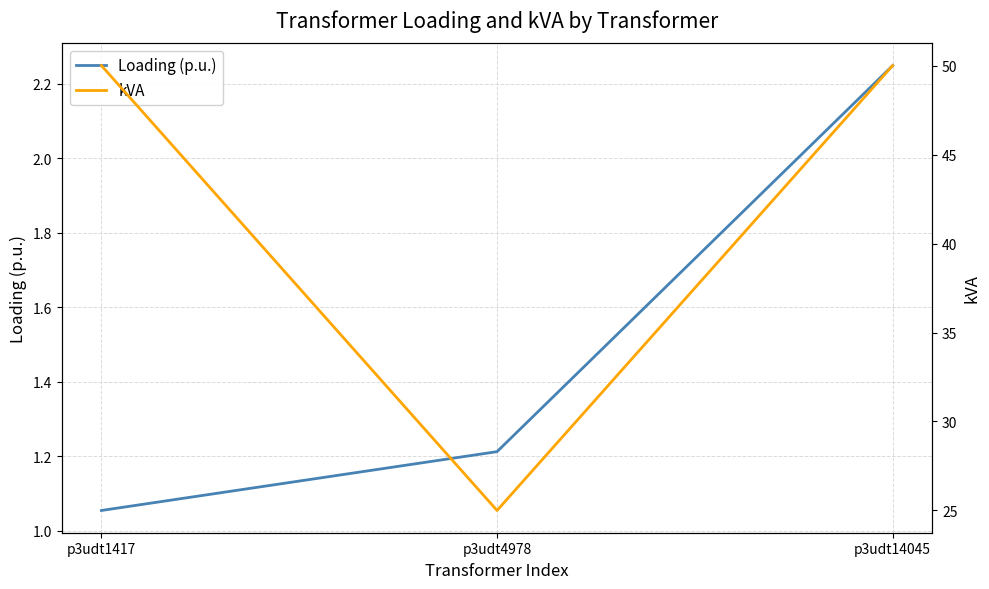

How many distinct data groups are displayed?

2